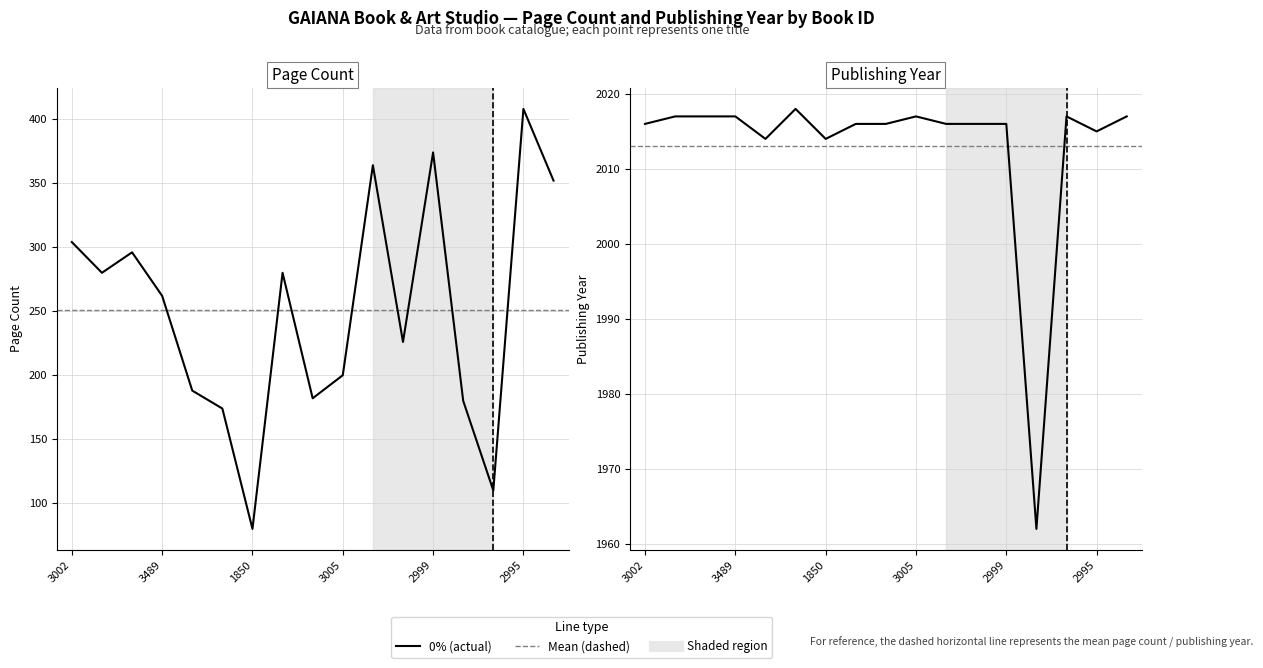

True or false: the data shows 624 at 1850.

False